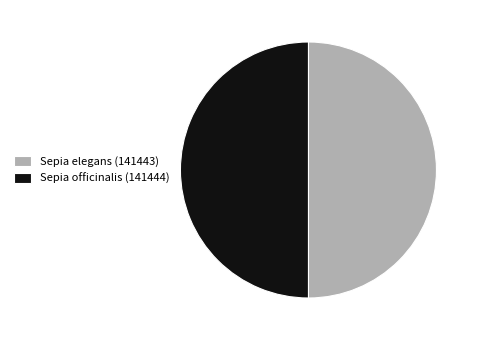

How many segments does this pie chart have?

2